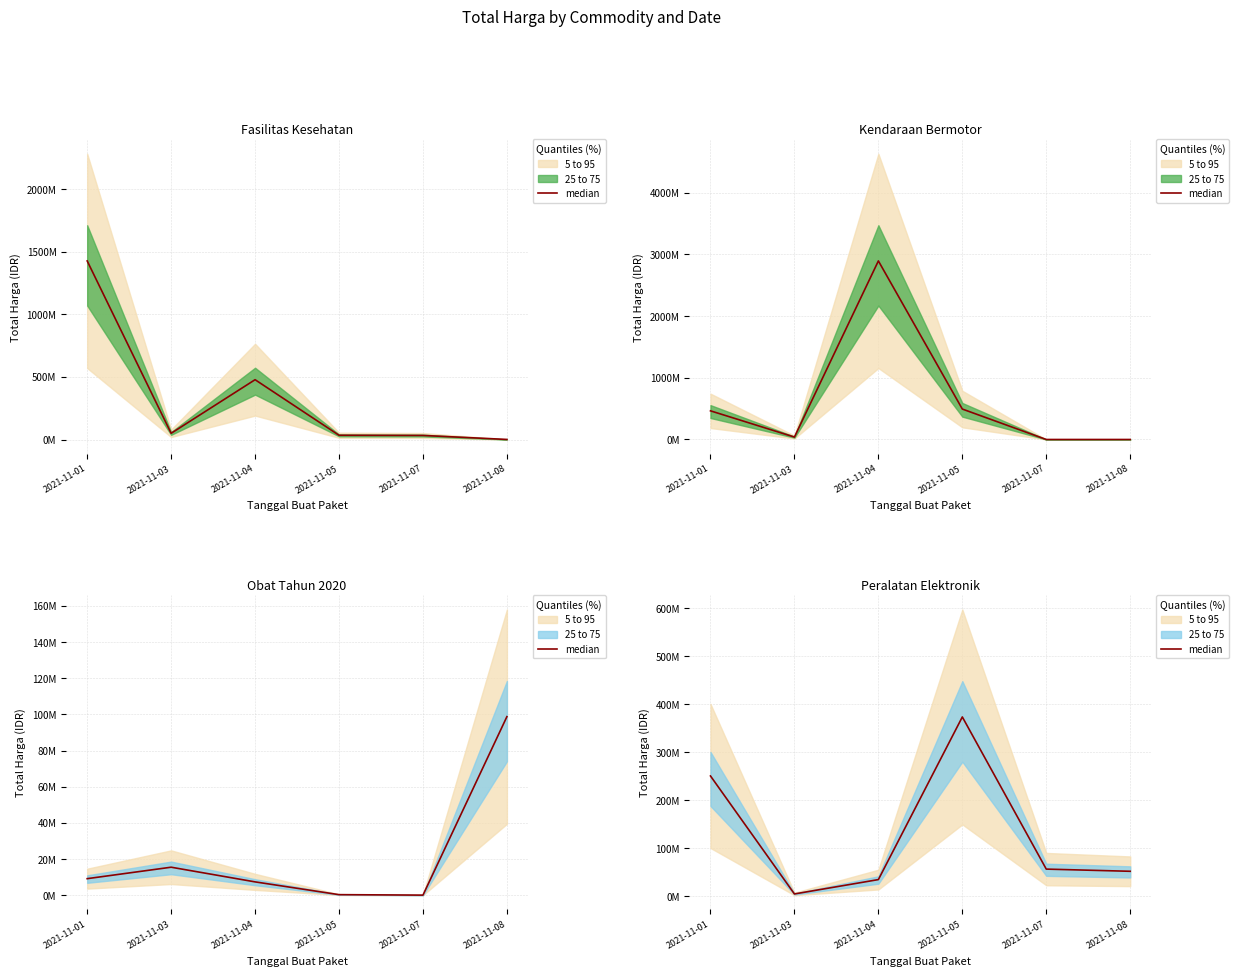

What is the value of the 2nd point from the left?

4350000